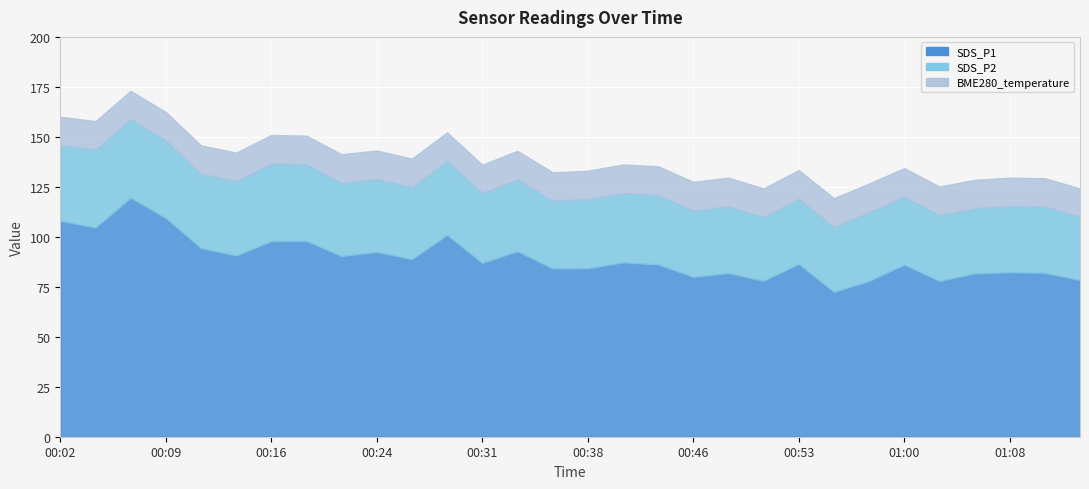

Which category has the lowest value across all series?

00:02